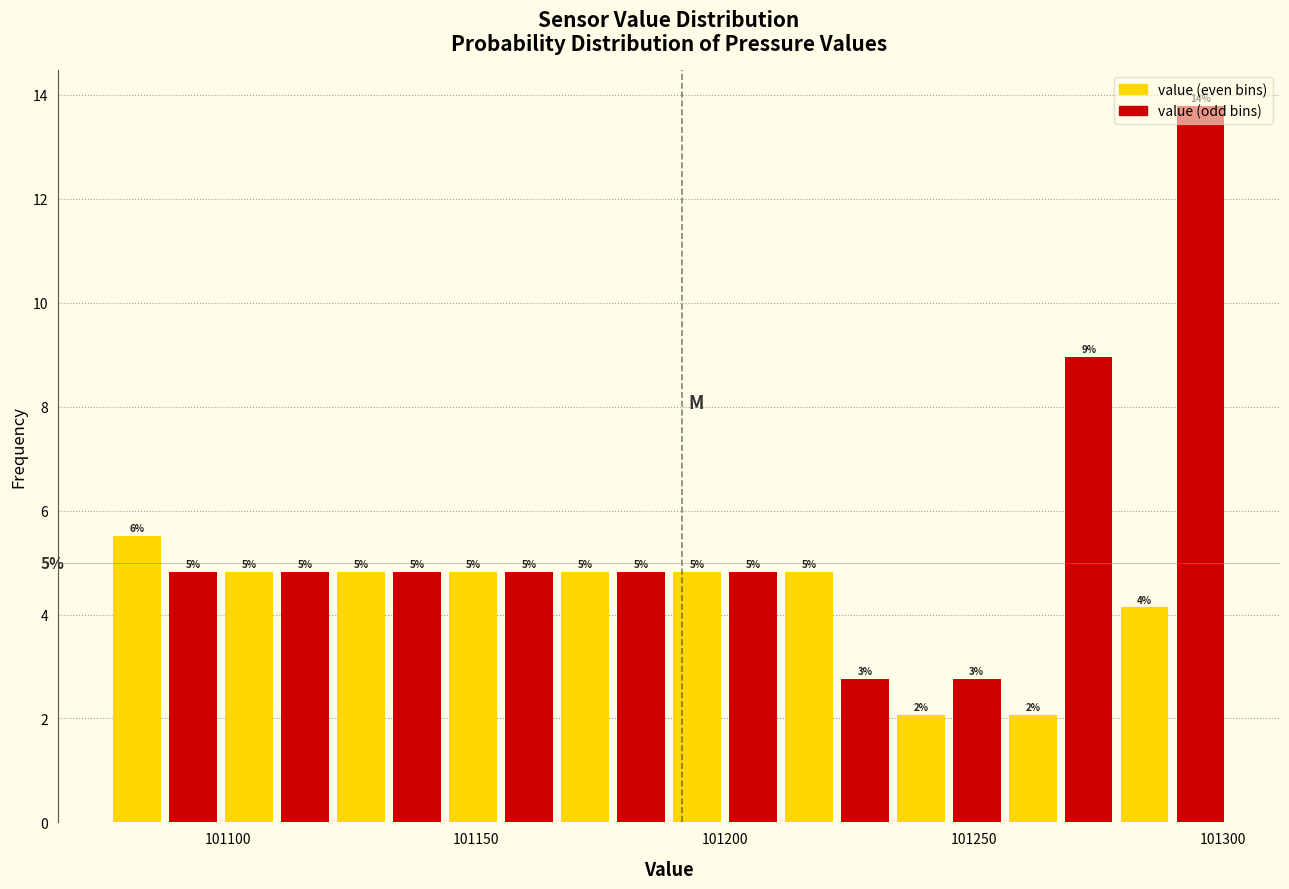

Around what value on the x-axis is the tallest bar? Give the approximate position of its centre, as read against the axis.

101295